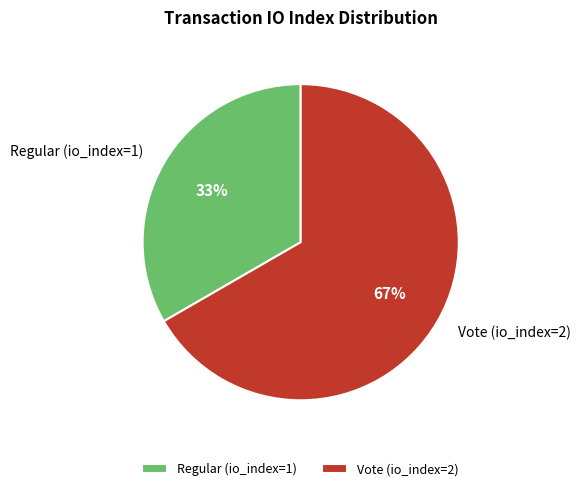

How many slices are in this pie chart?

2